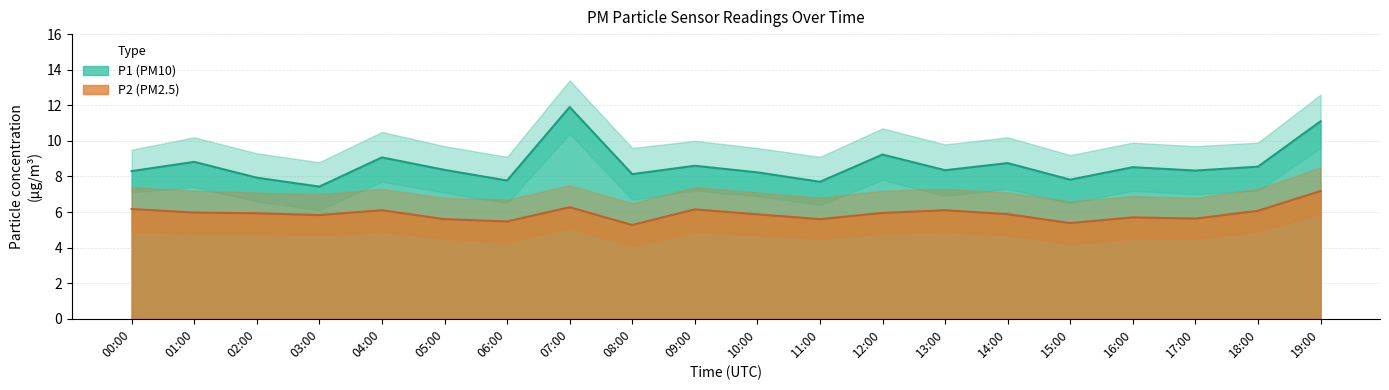

At which category is the sum across all series the highest?

19:00